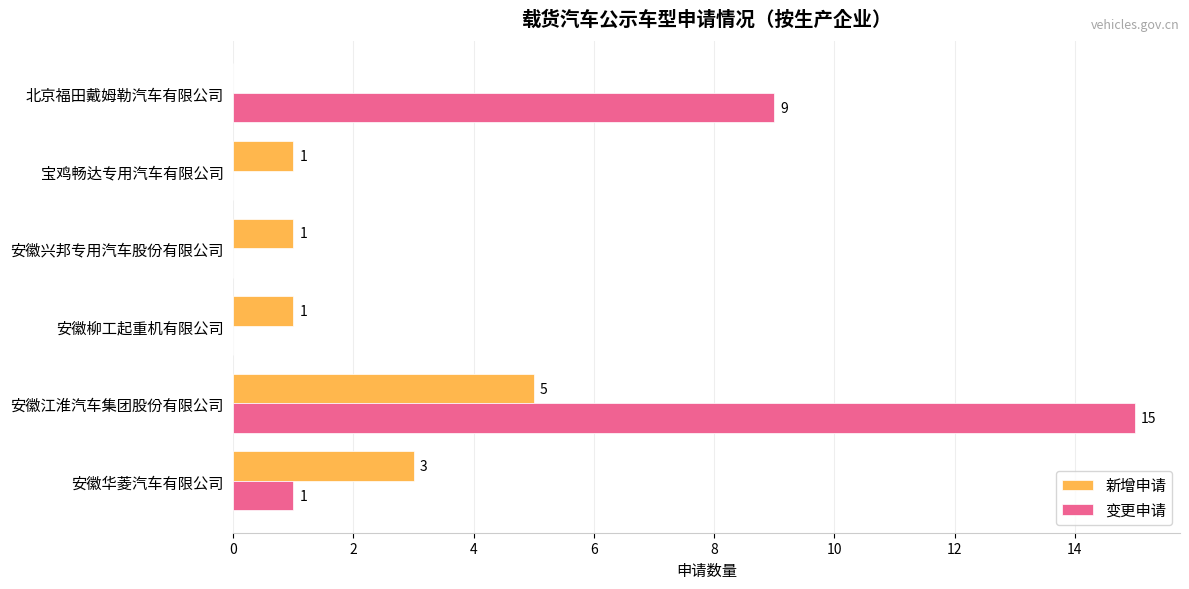

What is the sum of the 变更申请 values at 安徽江淮汽车集团股份有限公司 and 安徽柳工起重机有限公司?

15